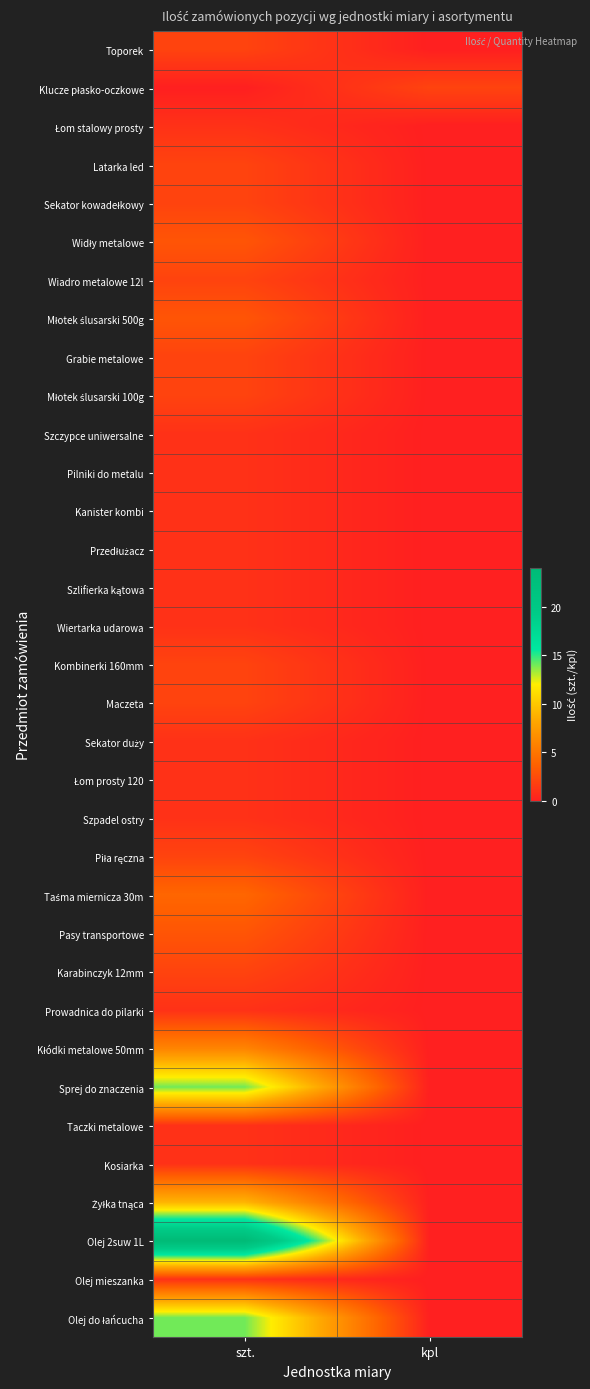

How many series are shown in this chart?

34